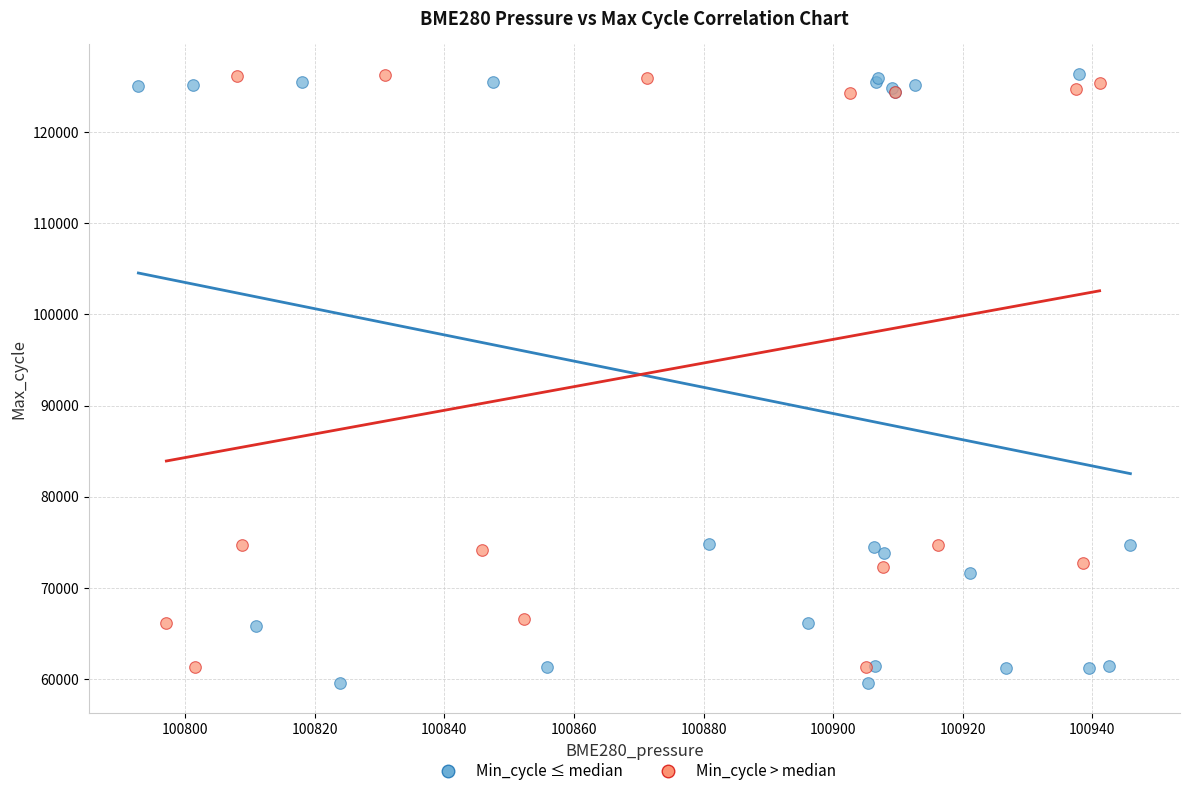

What are all the series names shown in the legend?

Min_cycle ≤ median, Min_cycle > median